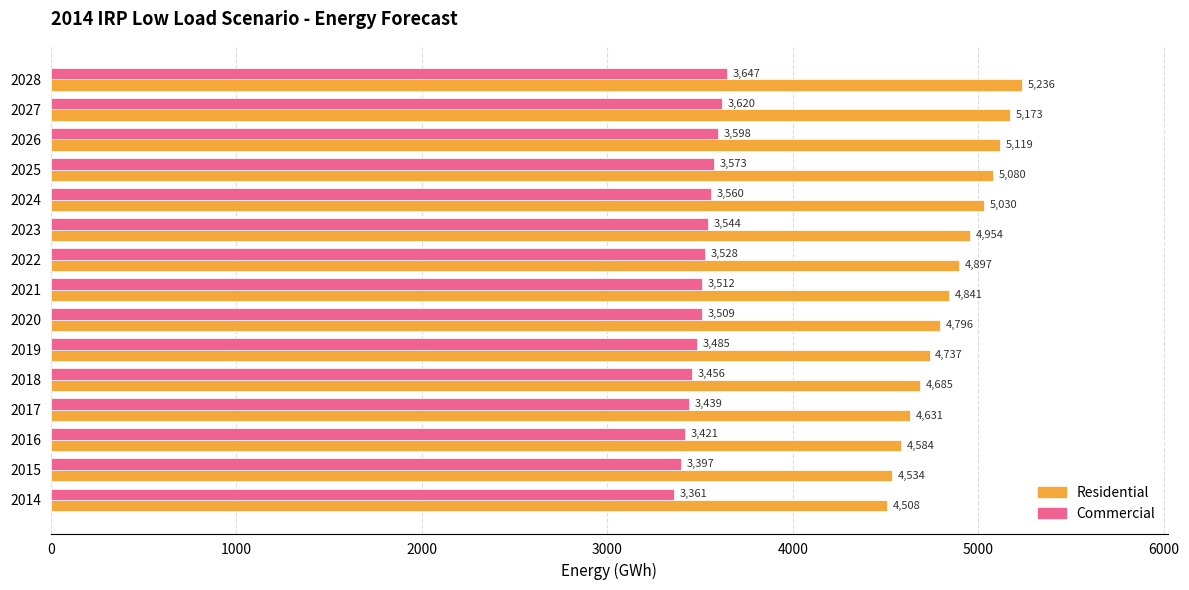

True or false: Residential has a value of 1824.7 at 2021.

False